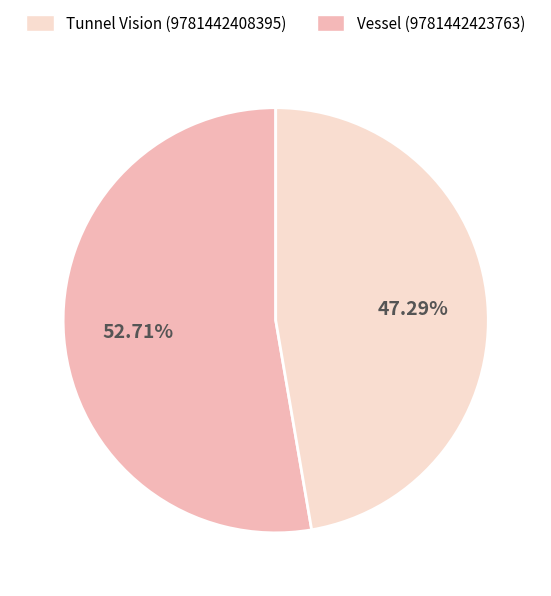

Is there a majority slice in this chart?

Yes